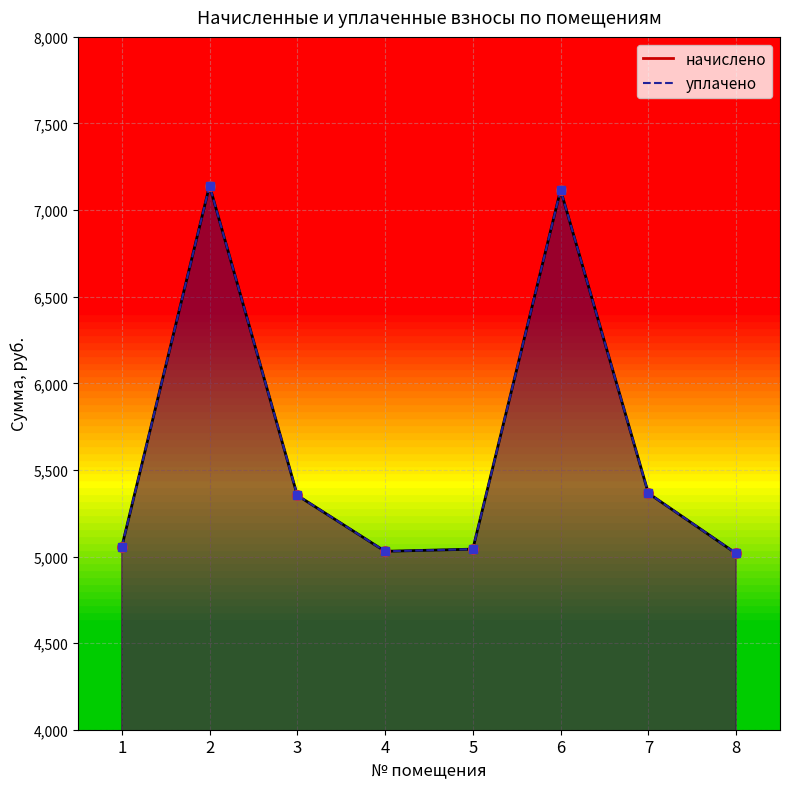

At which label is начислено closest to 6079?

7